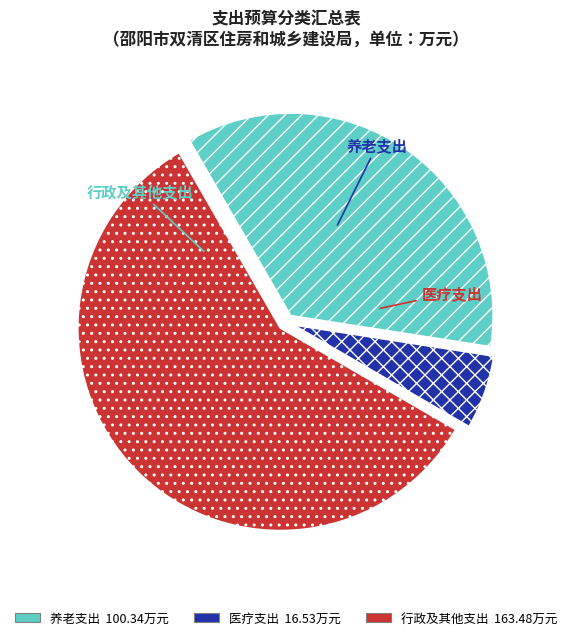

Does any single category account for the majority?

Yes